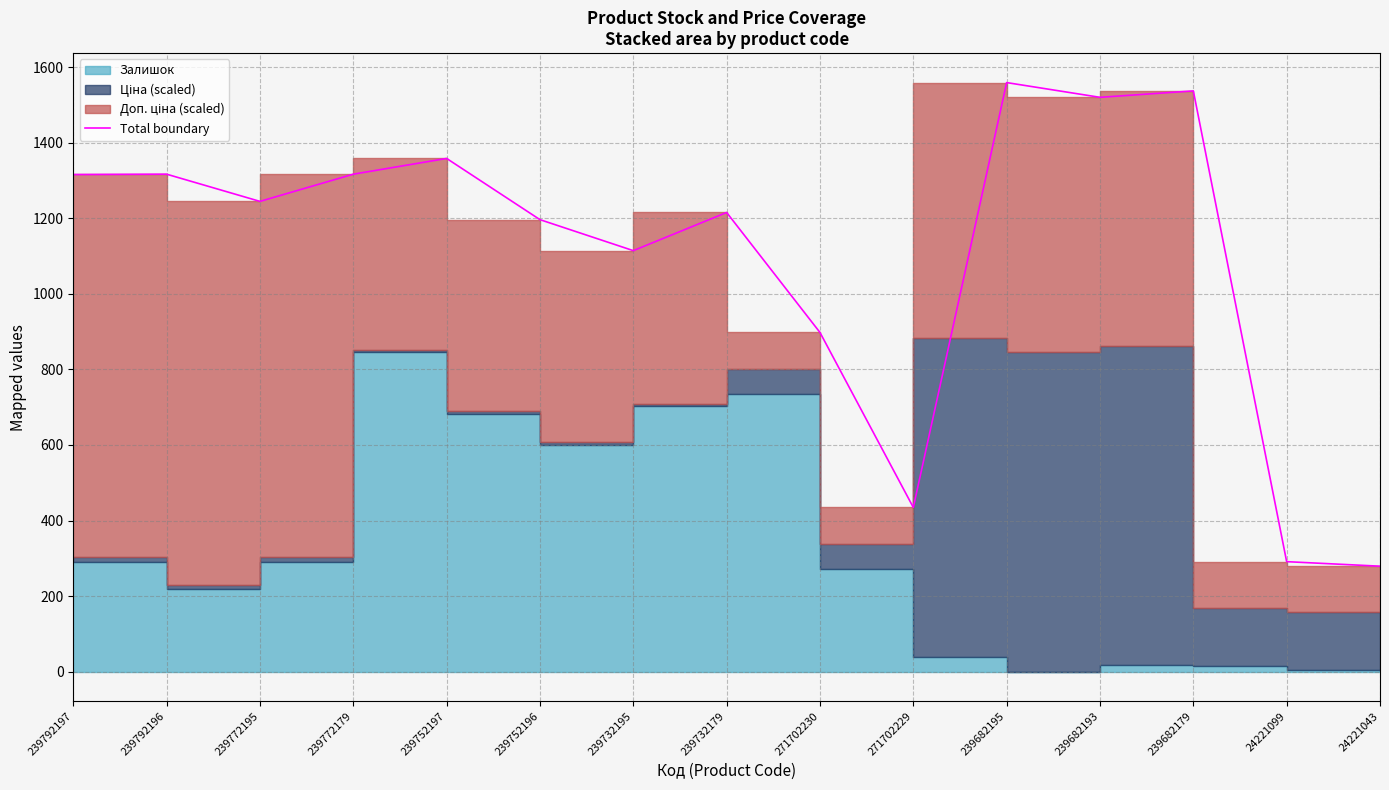

Reading left to right, extract all data points from this chart.

239792197=1315.7	239792196=1316.7	239772195=1244.7	239772179=1316.7	239752197=1358.3	239752196=1196.3	239732195=1114.3	239732179=1215.3	271702230=897.7	271702229=434.7	239682195=1559.1	239682193=1520.1	239682179=1537.1	24221099=291.2	24221043=279.2